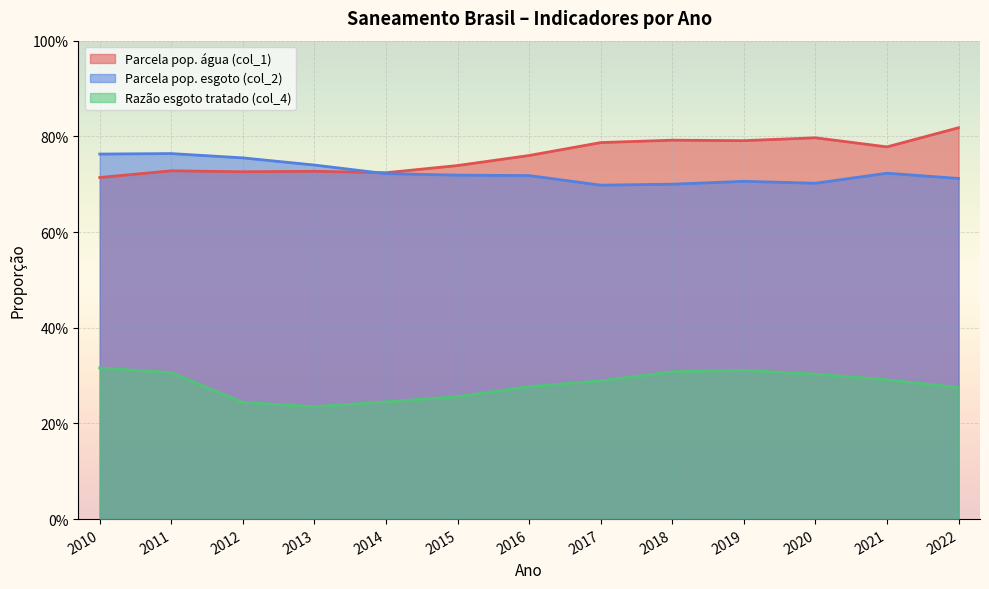

At which label does Razão esgoto tratado (col_4) reach its peak?

2010